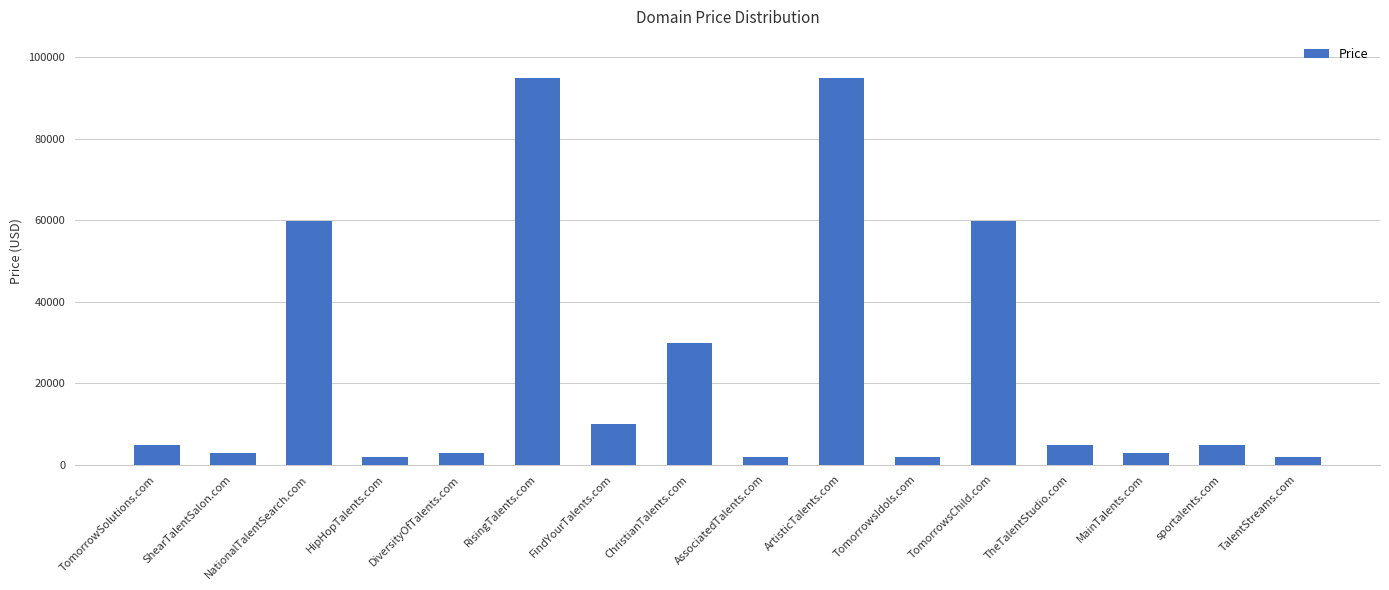

What is the sum of all values?

380208